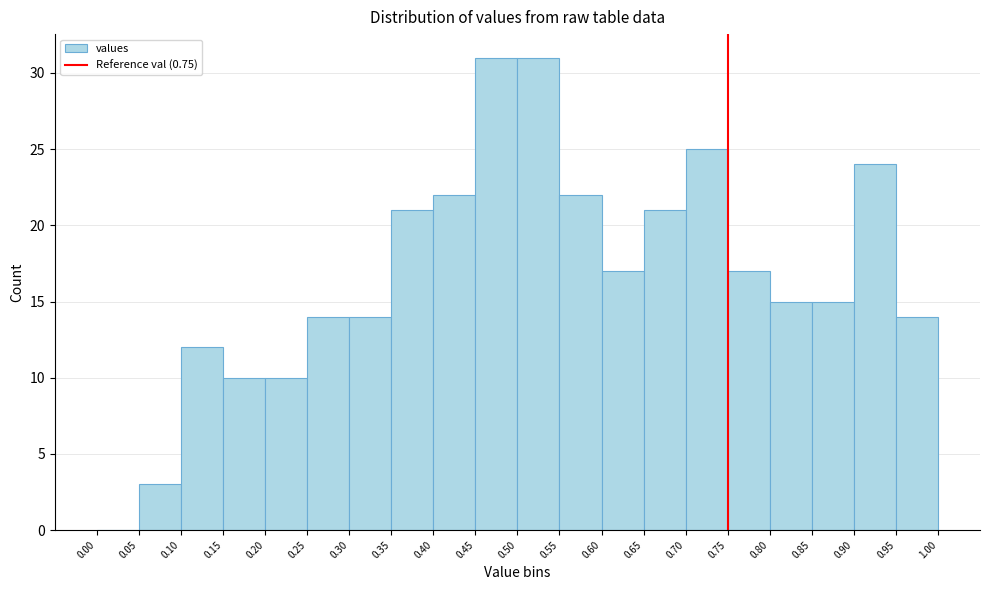

Reading left to right, list every bar in this chart as the range it spans on the x-axis followed by its height. The values are not printed on the chart, so give them approximately, as read against the axis.

0.00 to 0.05: 0
0.05 to 0.10: 3
0.10 to 0.15: 12
0.15 to 0.20: 10
0.20 to 0.25: 10
0.25 to 0.30: 14
0.30 to 0.35: 14
0.35 to 0.40: 21
0.40 to 0.45: 22
0.45 to 0.50: 31
0.50 to 0.55: 31
0.55 to 0.60: 22
0.60 to 0.65: 17
0.65 to 0.70: 21
0.70 to 0.75: 25
0.75 to 0.80: 17
0.80 to 0.85: 15
0.85 to 0.90: 15
0.90 to 0.95: 24
0.95 to 1.00: 14